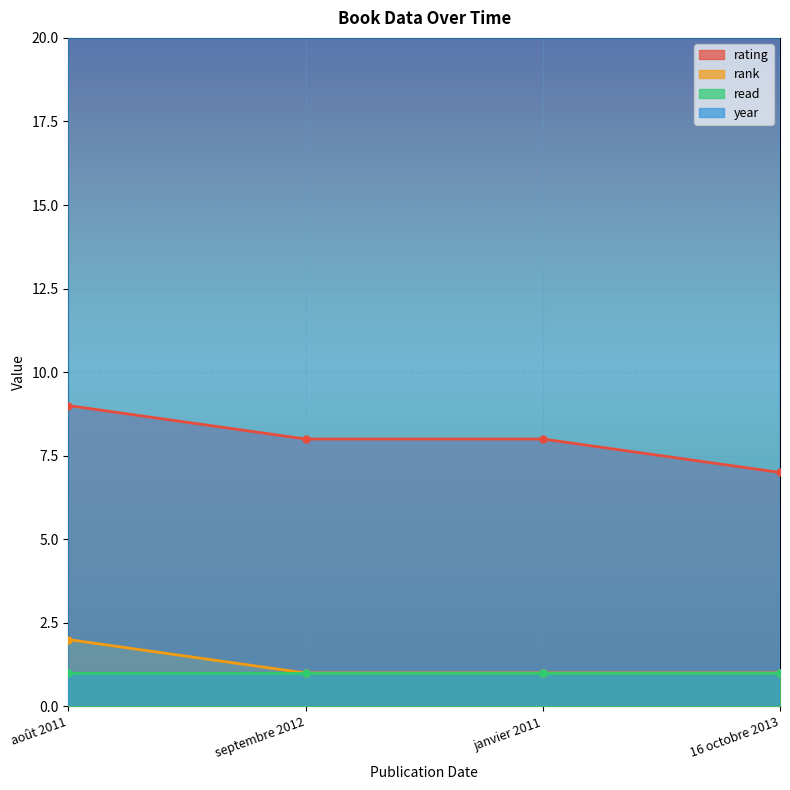

At which label is year closest to 2012?

septembre 2012